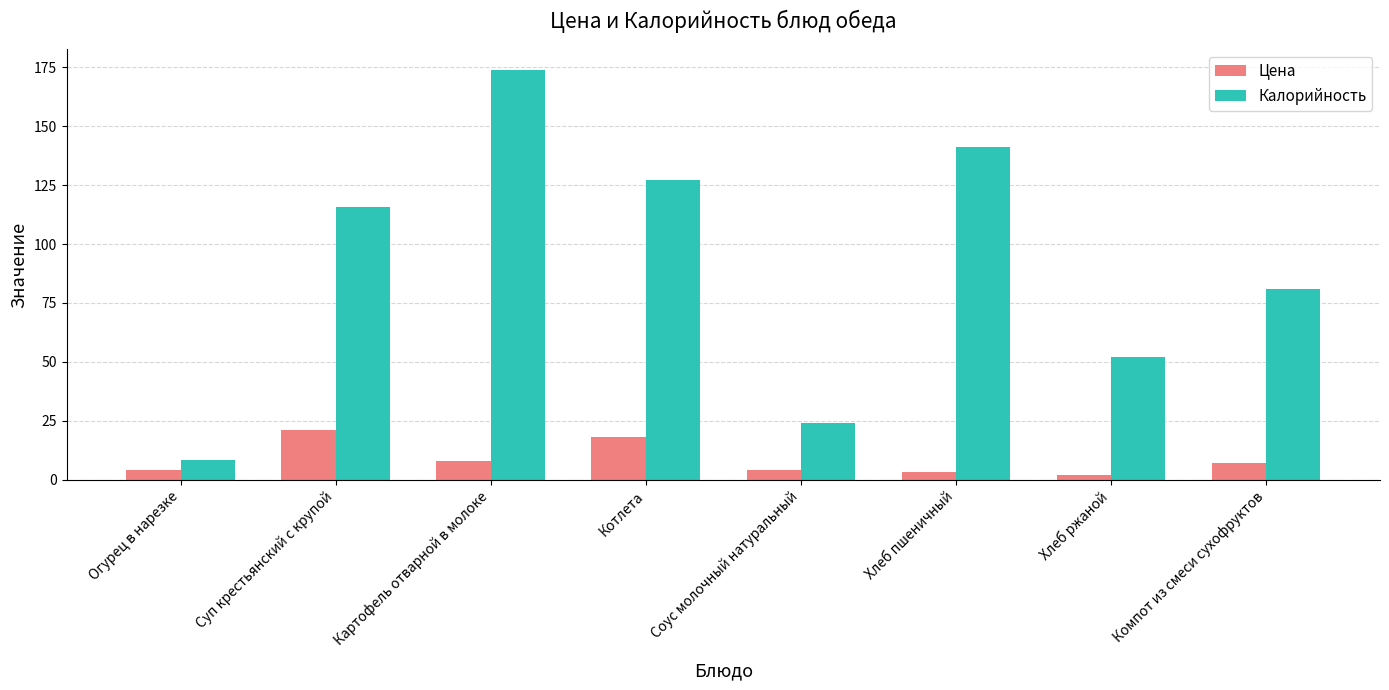

What is the spread (max minus min) of values at Соус молочный натуральный?

20.0